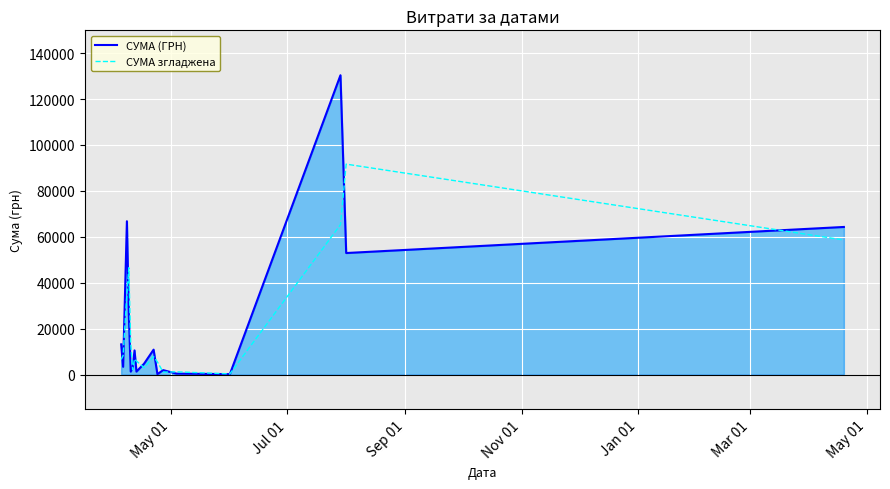

At how many categories does at least one series exceed 82561?

2